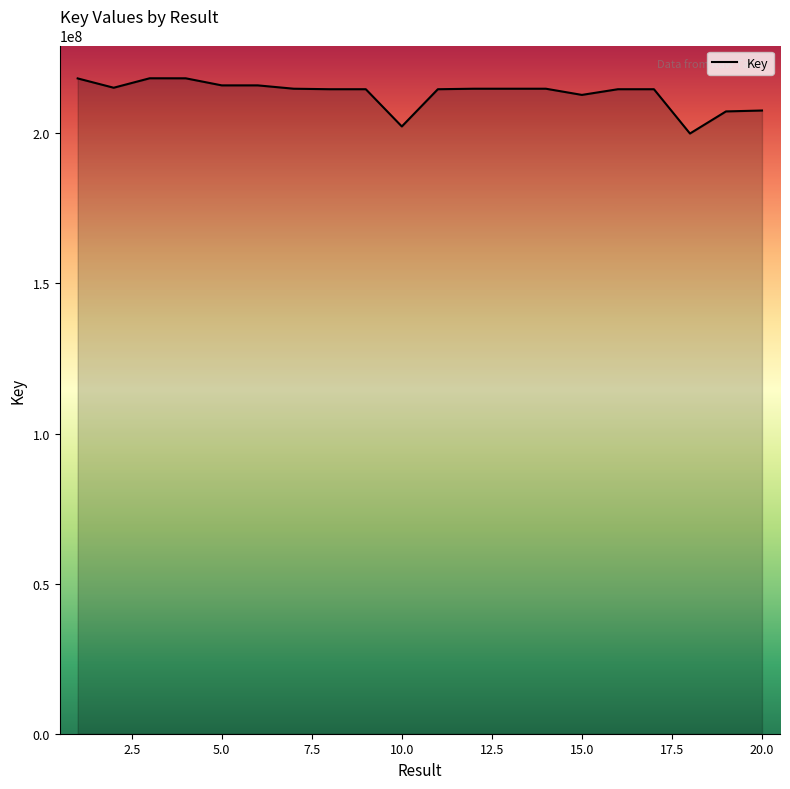

True or false: the data has more than 0 interior local peaks.

True